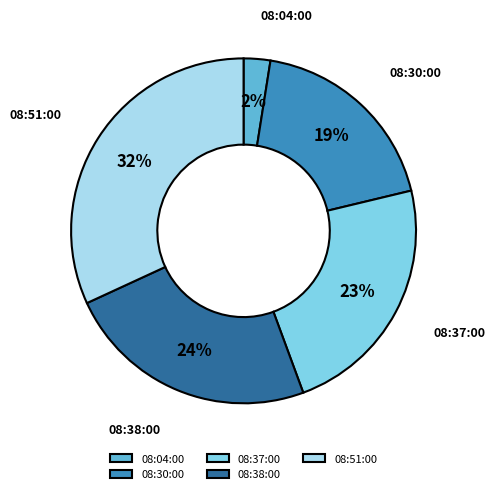

Do 08:04:00 and 08:51:00 together represent more than half of the pie?

No